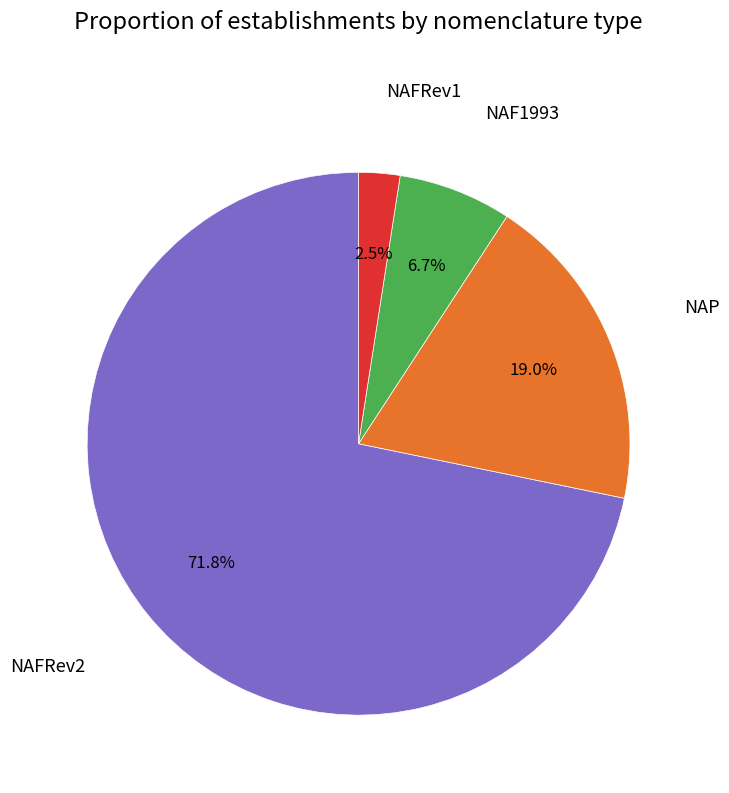

Count the number of slices in the pie.

4